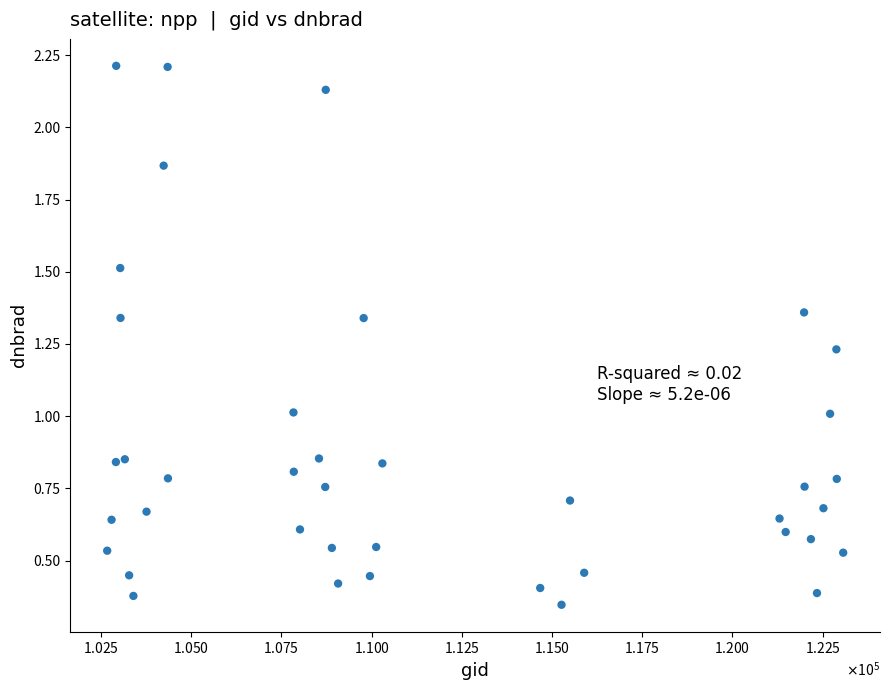

What is the range of X values (max minus min)?

20402.0